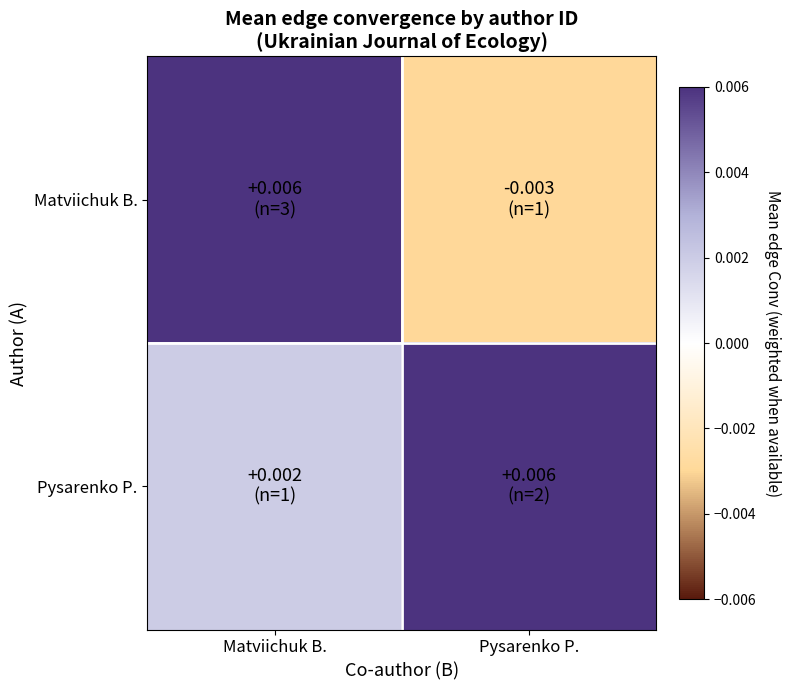

Which series has the widest spread of values?

Matviichuk B.